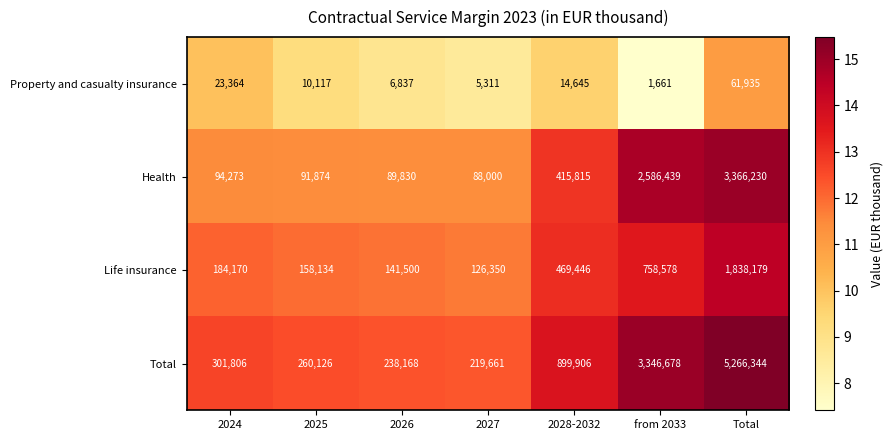

Rank the series by their maximum value, from lowest to highest.

Property and casualty insurance, Life insurance, Health, Total